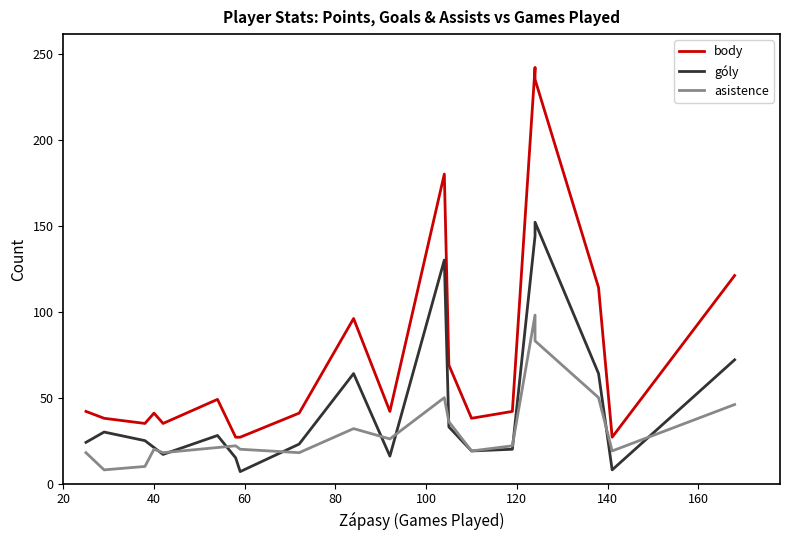

True or false: góly has a value of 31 at 14.

False